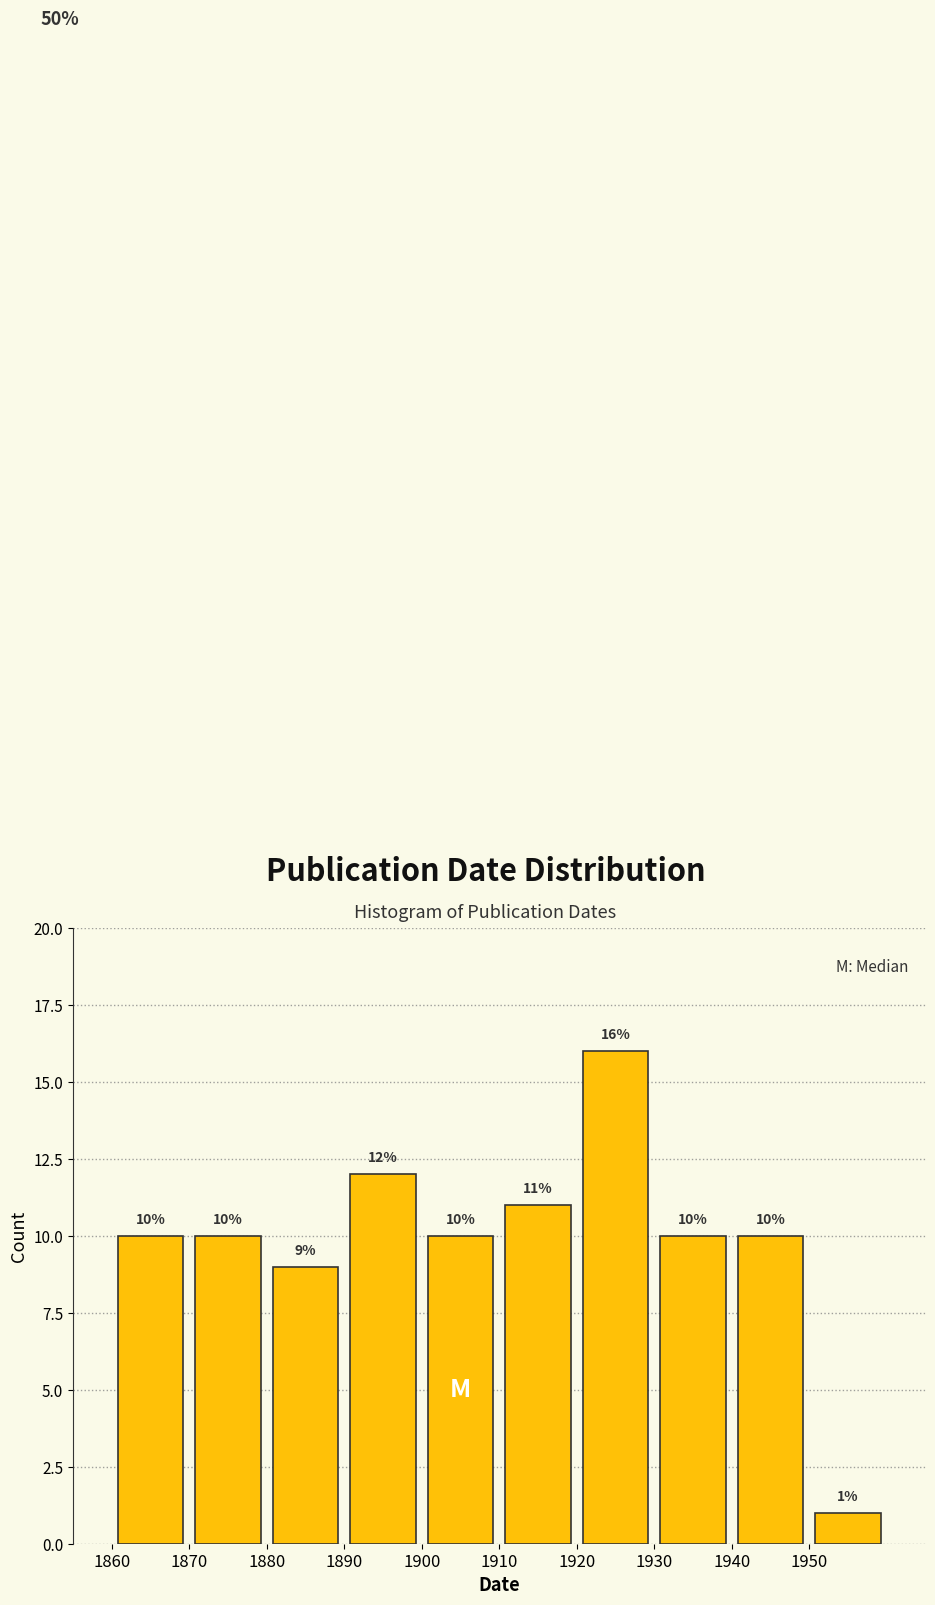

What is the height of the bar covering 1950 to 1960 on the x-axis?

1